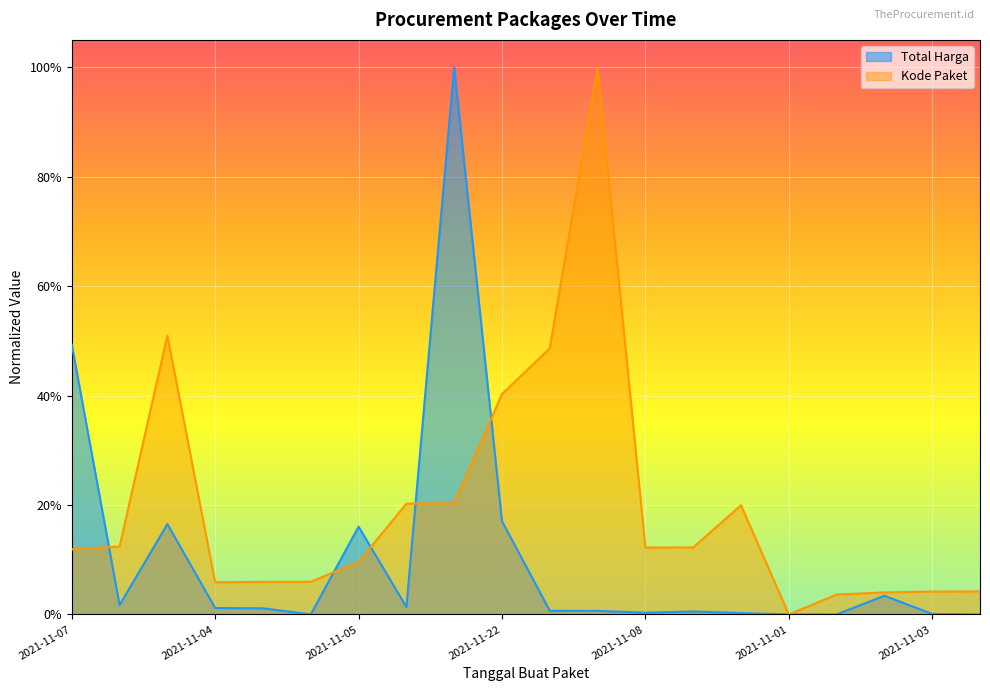

What is the label of the 1st point from the left?

2021-11-07